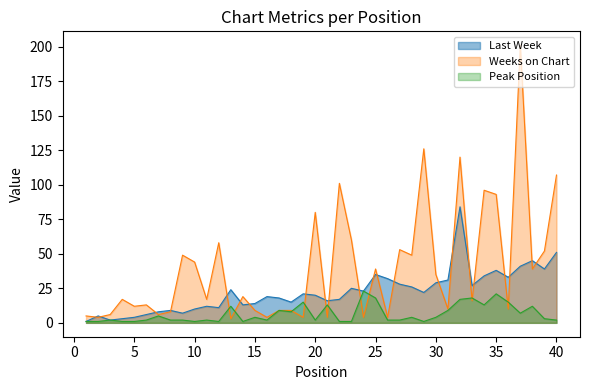

Which series has the largest total across all categories?

Weeks on Chart